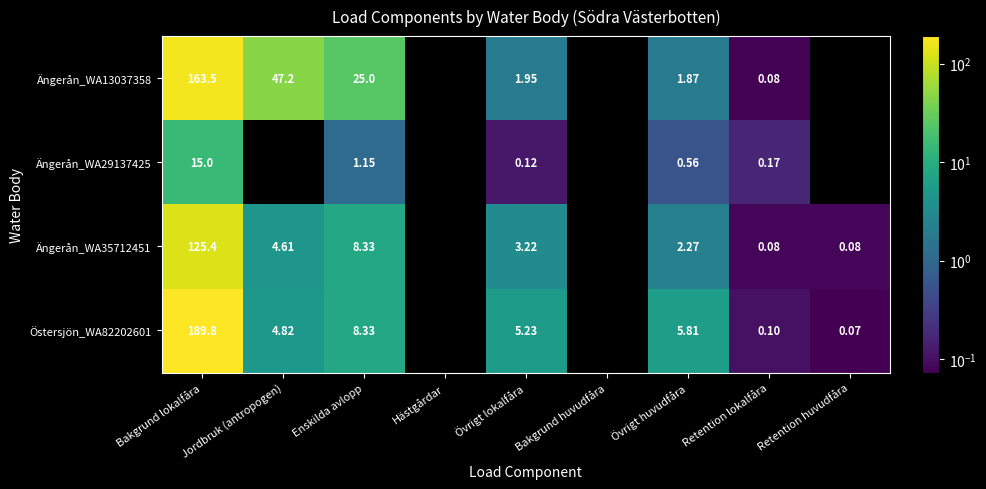

Is the value of Ängerån_WA35712451 at Retention huvudfåra greater than the value of Ängerån_WA29137425 at Retention lokalfåra?

No